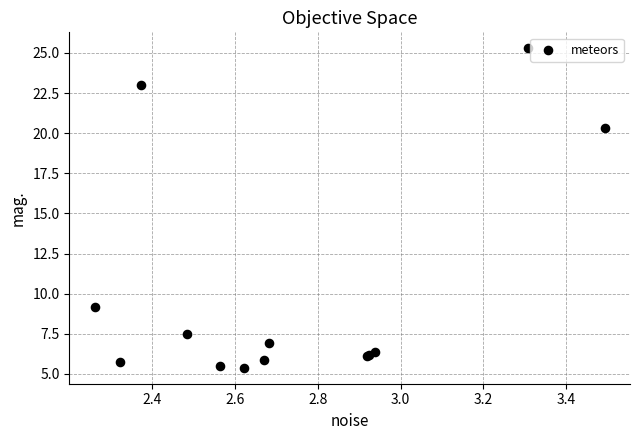

What Y value in the scatter plot is closest to 15?

20.3